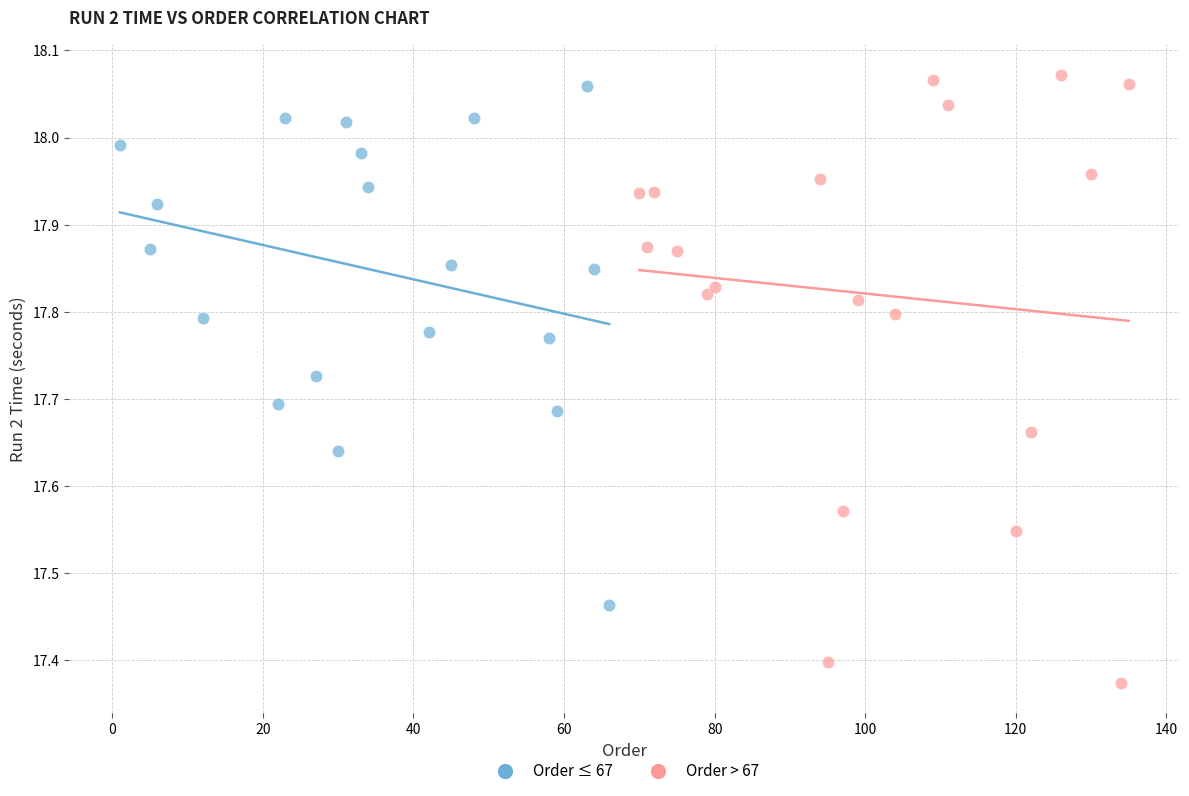

Which series has the largest Y range (max minus min)?

Order > 67